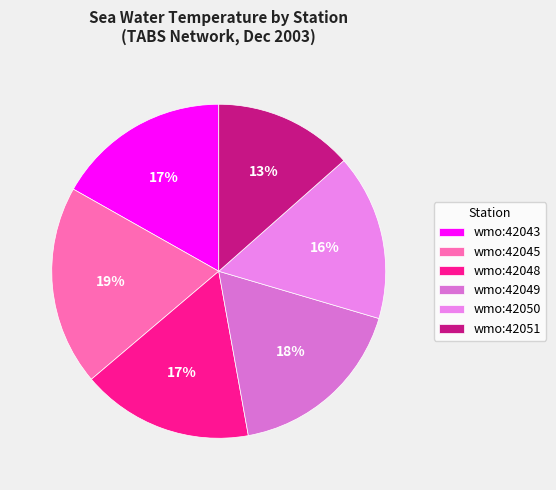

How many segments does this pie chart have?

6